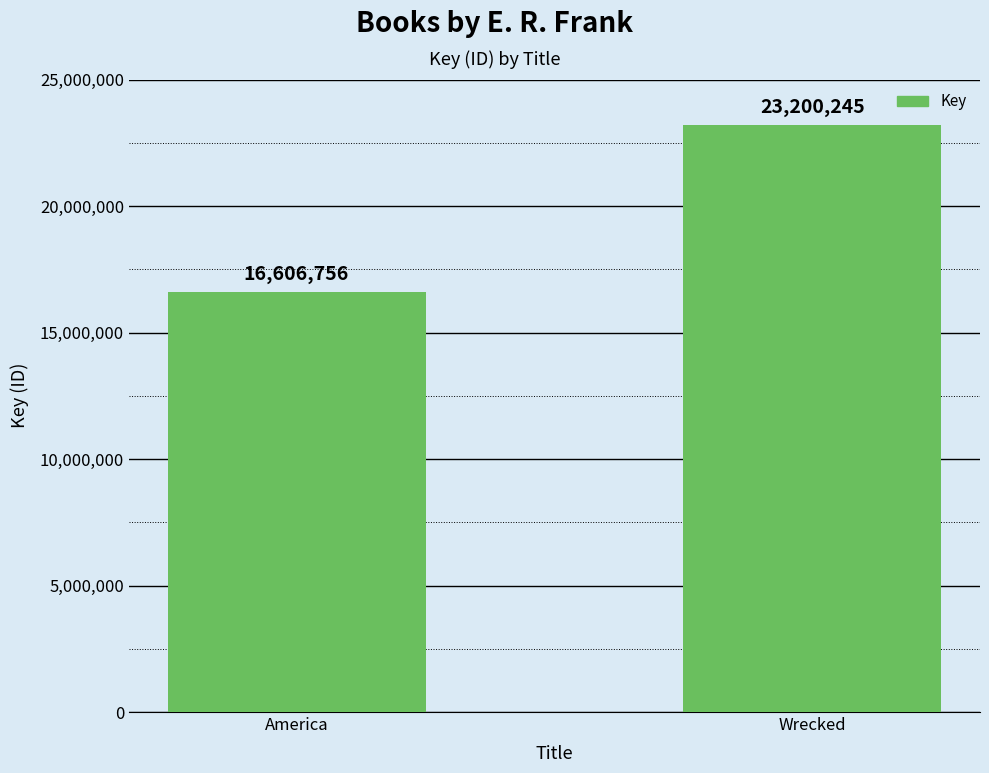

List the labels in order of value, largest first.

Wrecked, America